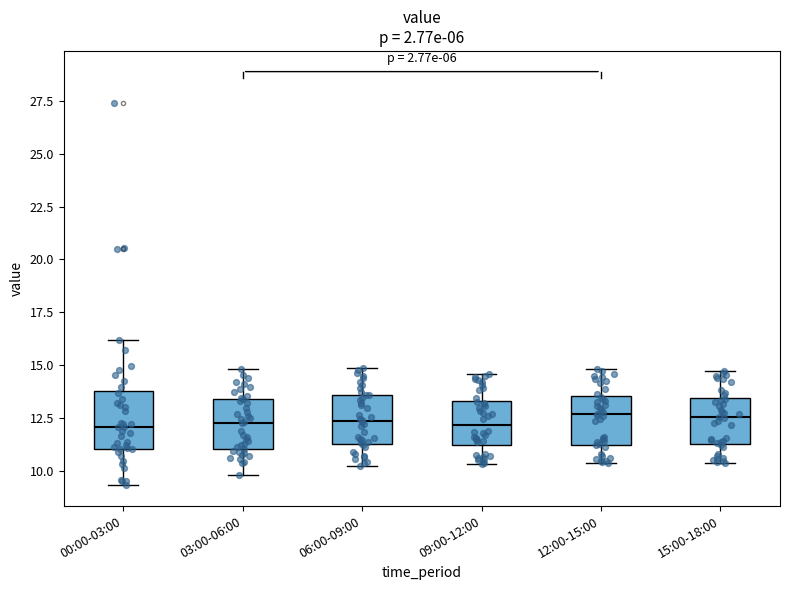

Reading left to right, read every box against the y-axis: the position of its median line, the range the box covers, and the ends of its whiskers. The values are not printed on the chart, so give them approximately, as read against the axis.

00:00-03:00: median 12.0, box 11.0 to 14.0, whiskers 9.5 to 16.0
03:00-06:00: median 12.5, box 11.0 to 13.5, whiskers 10.0 to 15.0
06:00-09:00: median 12.5, box 11.5 to 13.5, whiskers 10.5 to 15.0
09:00-12:00: median 12.0, box 11.0 to 13.5, whiskers 10.5 to 14.5
12:00-15:00: median 12.5, box 11.0 to 13.5, whiskers 10.5 to 15.0
15:00-18:00: median 12.5, box 11.5 to 13.5, whiskers 10.5 to 14.5